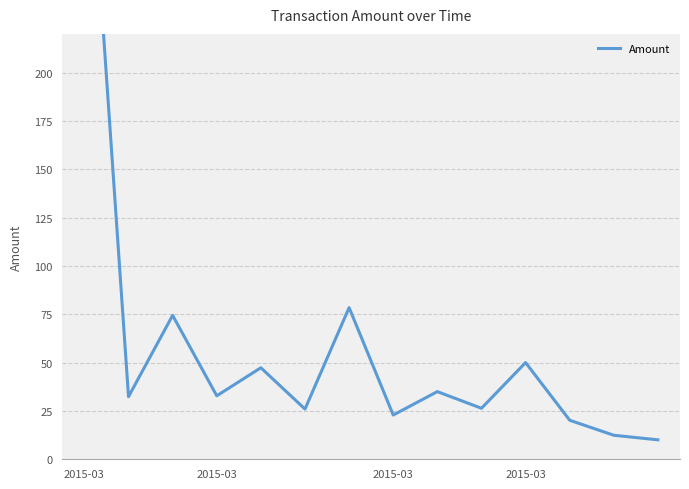

How many values are below 32?

6